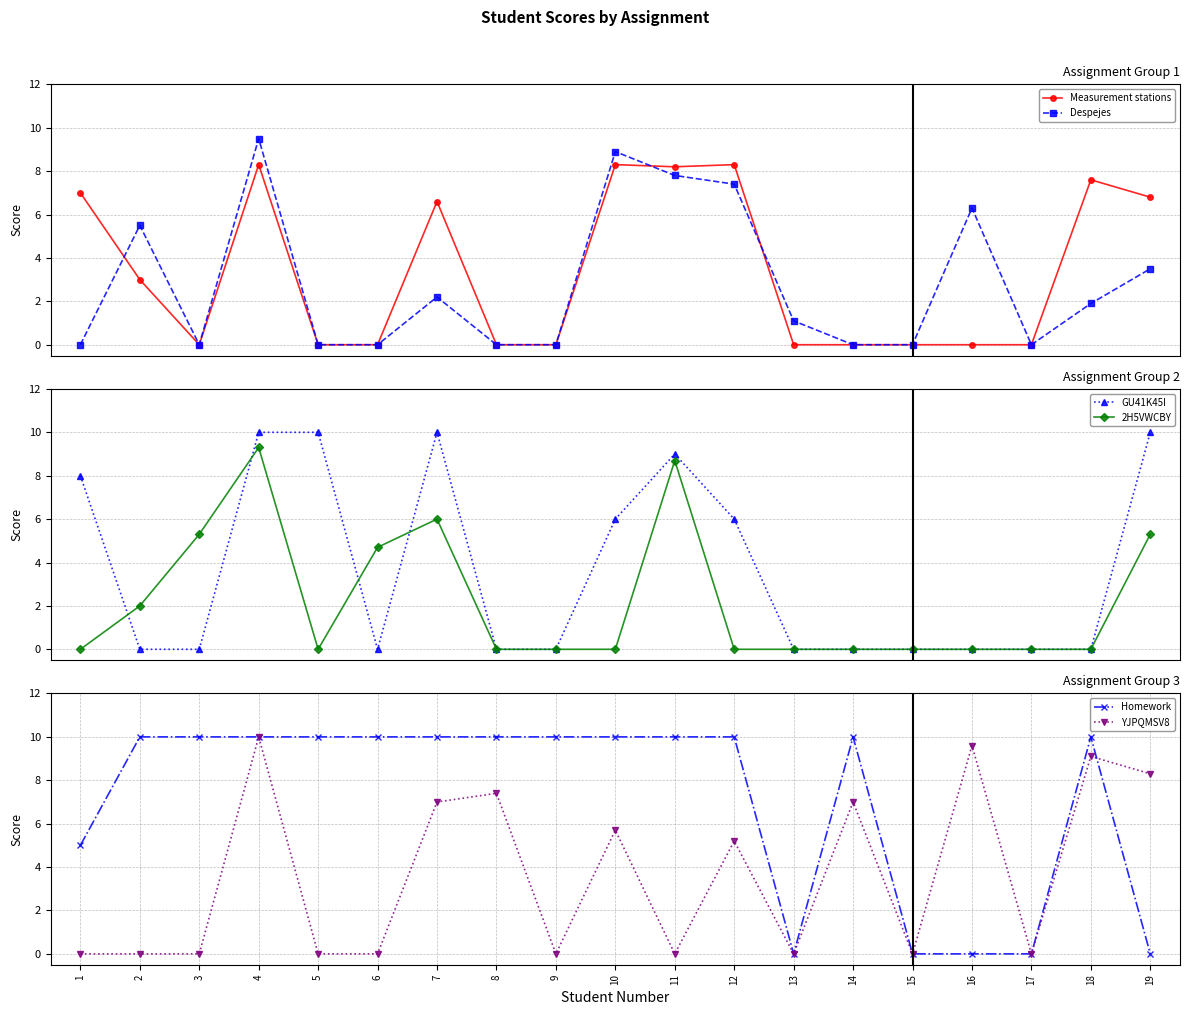

Reading left to right, extract all data points from this chart.

Measurement stations: 7.0	3.0	0.0	8.3	0.0	0.0	6.6	0.0	0.0	8.3	8.2	8.3	0.0	0.0	0.0	0.0	0.0	7.6	6.8
Despejes: 0.0	5.5	0.0	9.5	0.0	0.0	2.2	0.0	0.0	8.9	7.8	7.4	1.1	0.0	0.0	6.3	0.0	1.9	3.5
GU41K45I: 8.0	0.0	0.0	10.0	10.0	0.0	10.0	0.0	0.0	6.0	9.0	6.0	0.0	0.0	0.0	0.0	0.0	0.0	10.0
2H5VWCBY: 0.0	2.0	5.3	9.3	0.0	4.7	6.0	0.0	0.0	0.0	8.7	0.0	0.0	0.0	0.0	0.0	0.0	0.0	5.3
Homework: 5.0	10.0	10.0	10.0	10.0	10.0	10.0	10.0	10.0	10.0	10.0	10.0	0.0	10.0	0.0	0.0	0.0	10.0	0.0
YJPQMSV8: 0.0	0.0	0.0	10.0	0.0	0.0	7.0	7.4	0.0	5.7	0.0	5.2	0.0	7.0	0.0	9.6	0.0	9.1	8.3